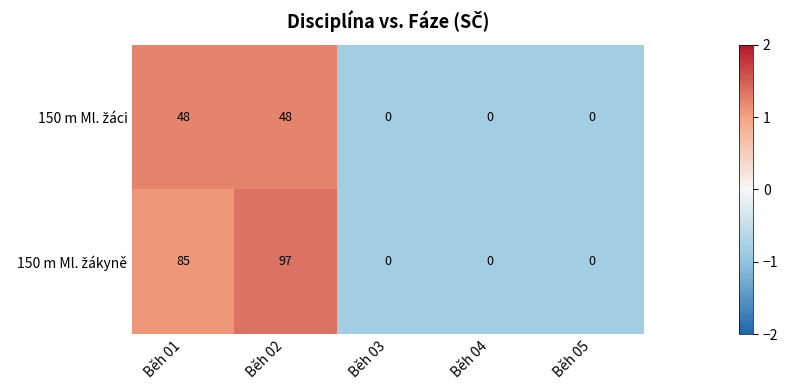

What is the greatest value displayed?

97